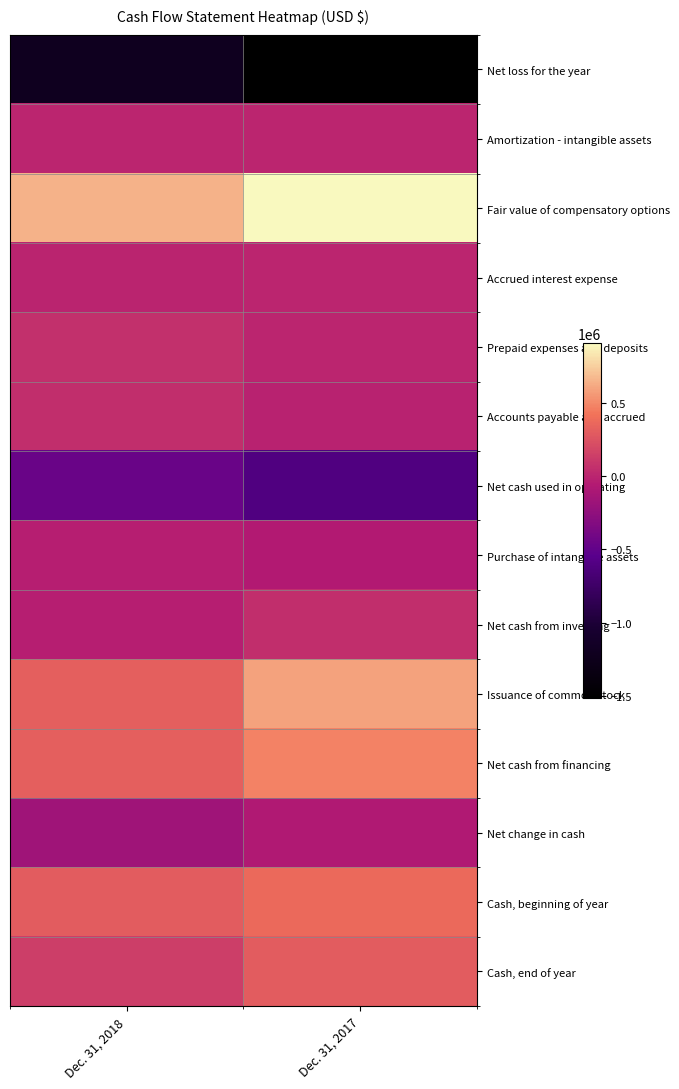

What is the total value across all series at Dec. 31, 2017?

463710